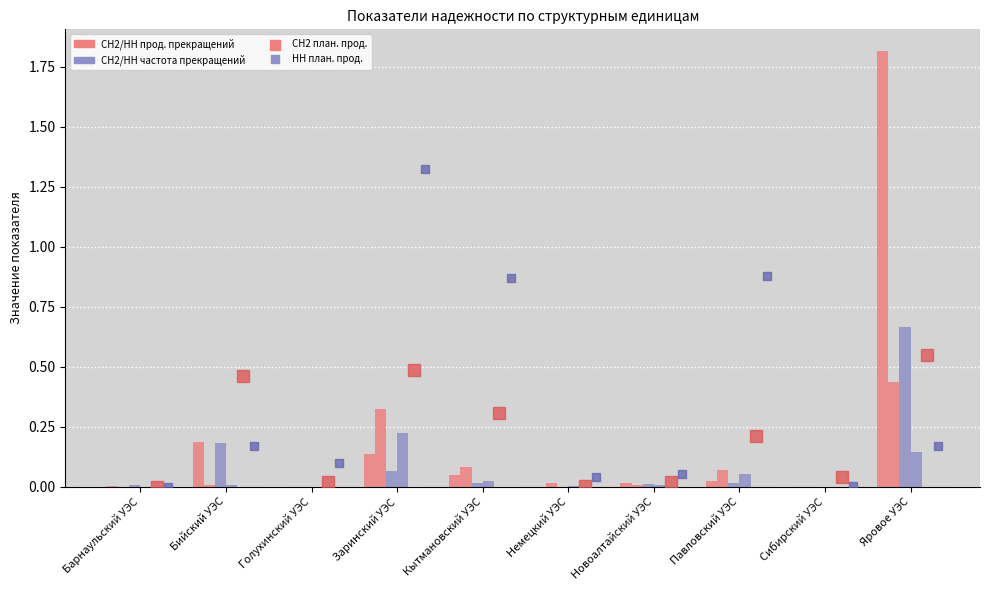

Which series has the largest Y range (max minus min)?

СН2 (прод. пр.)